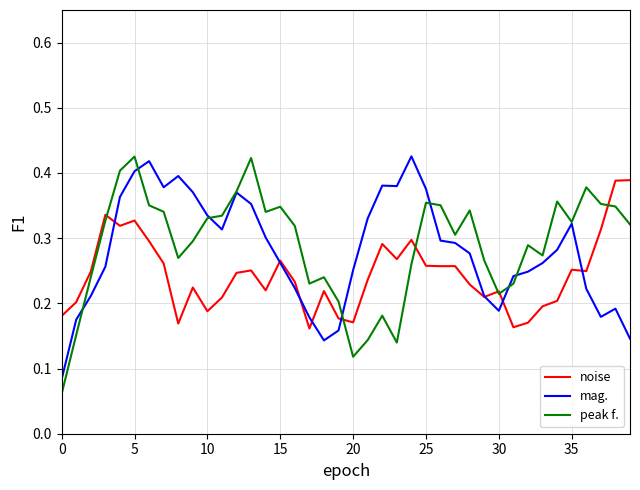

How many noise values are between 0 and 1?

40